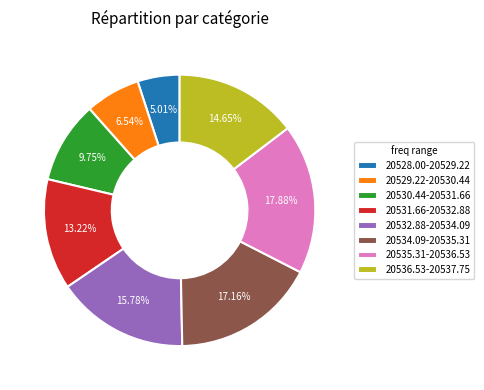

Which category has the biggest portion of the pie?

20535.31-20536.53